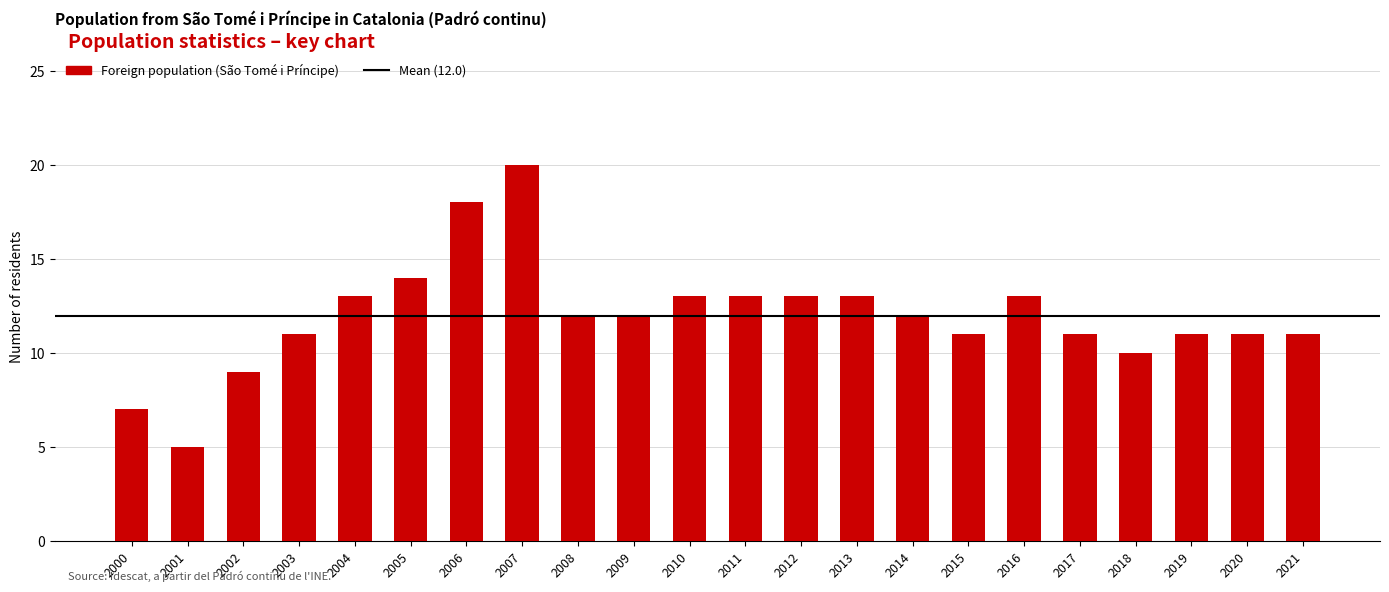

The chart shows a value of 22 at 2010. True or false?

False